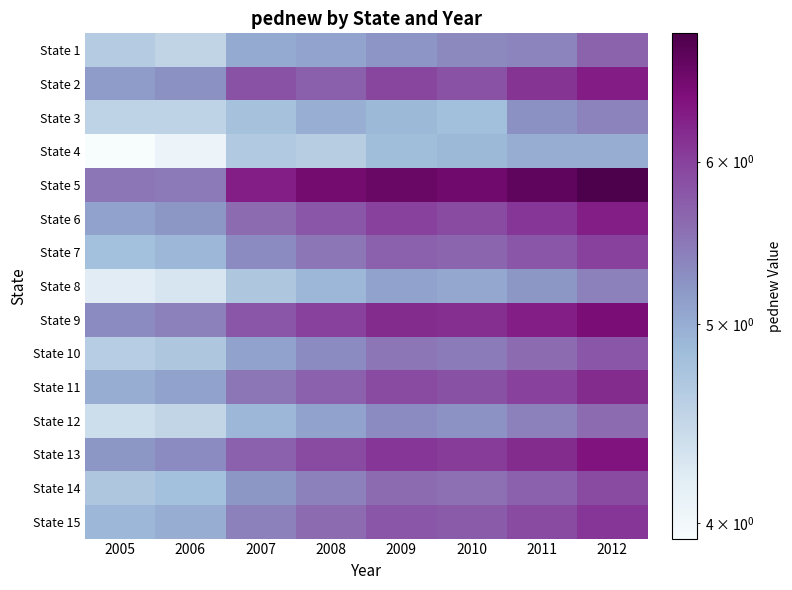

At 2008, list the series in order from largest to smallest.

State 5, State 9, State 13, State 6, State 2, State 11, State 15, State 7, State 14, State 10, State 12, State 1, State 3, State 8, State 4